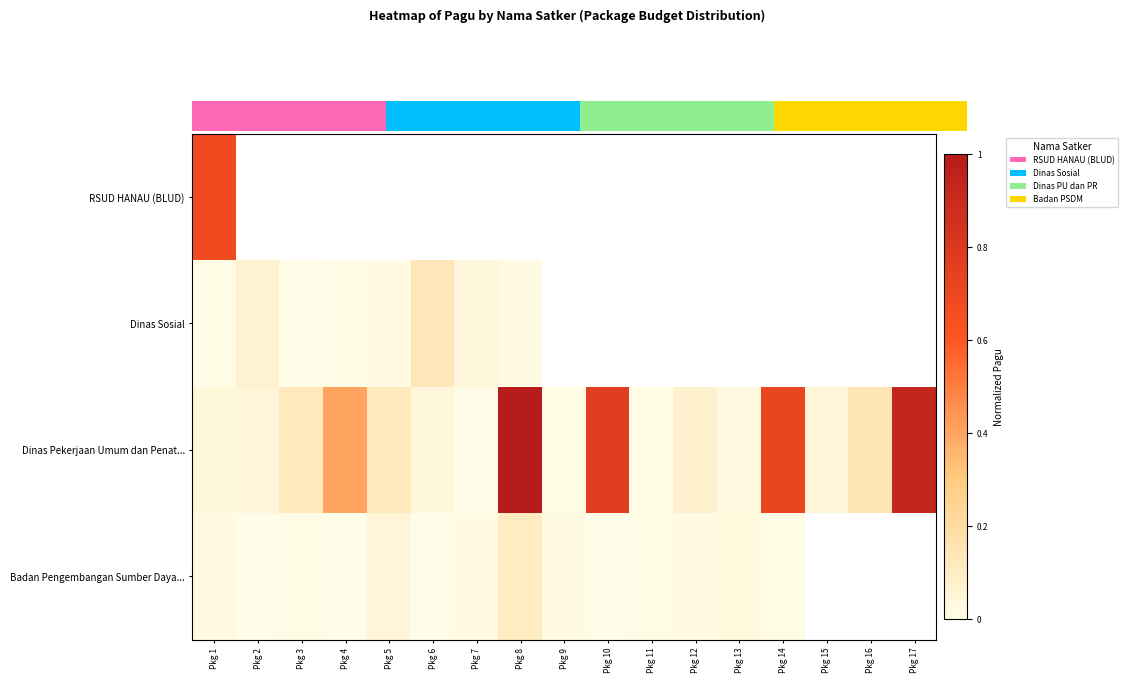

How many values in the Dinas Pekerjaan Umum dan Penat... series exceed 0?

16